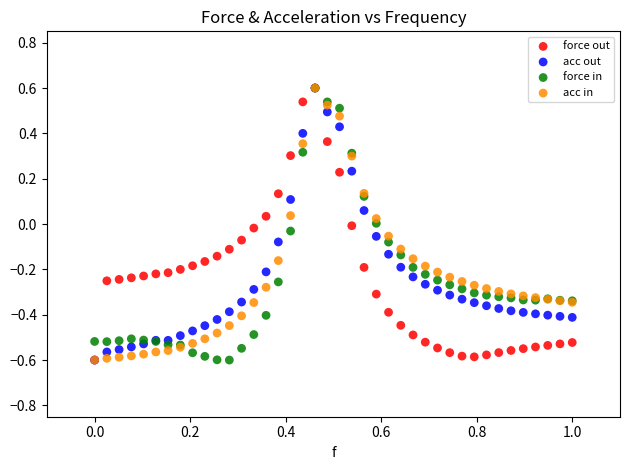

What are all the series names shown in the legend?

force out, acc out, force in, acc in